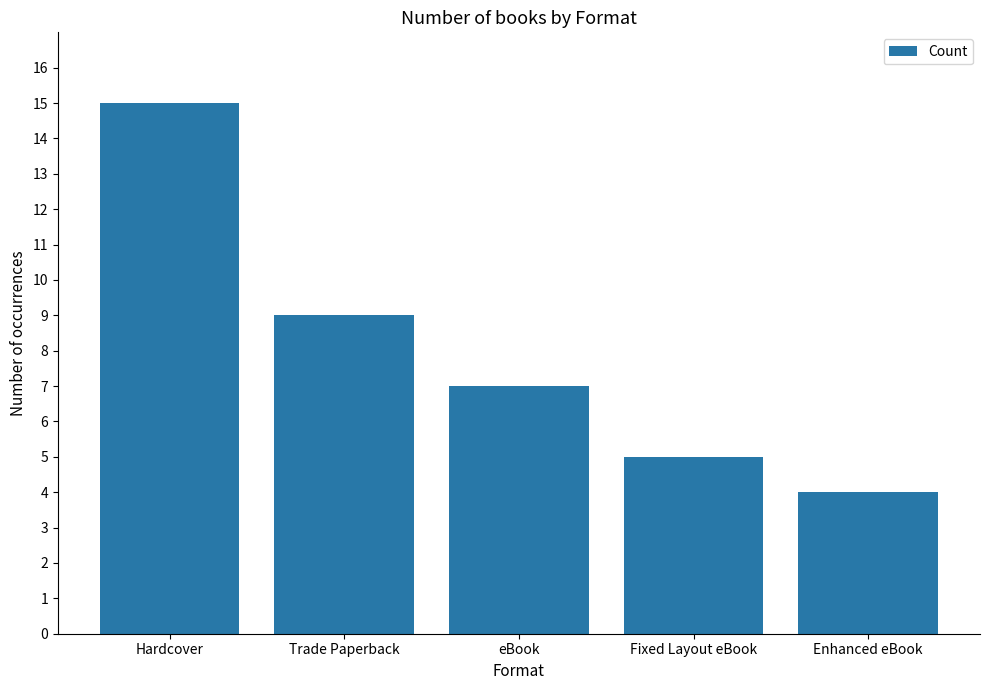

Where does the data first go above 7?

Hardcover